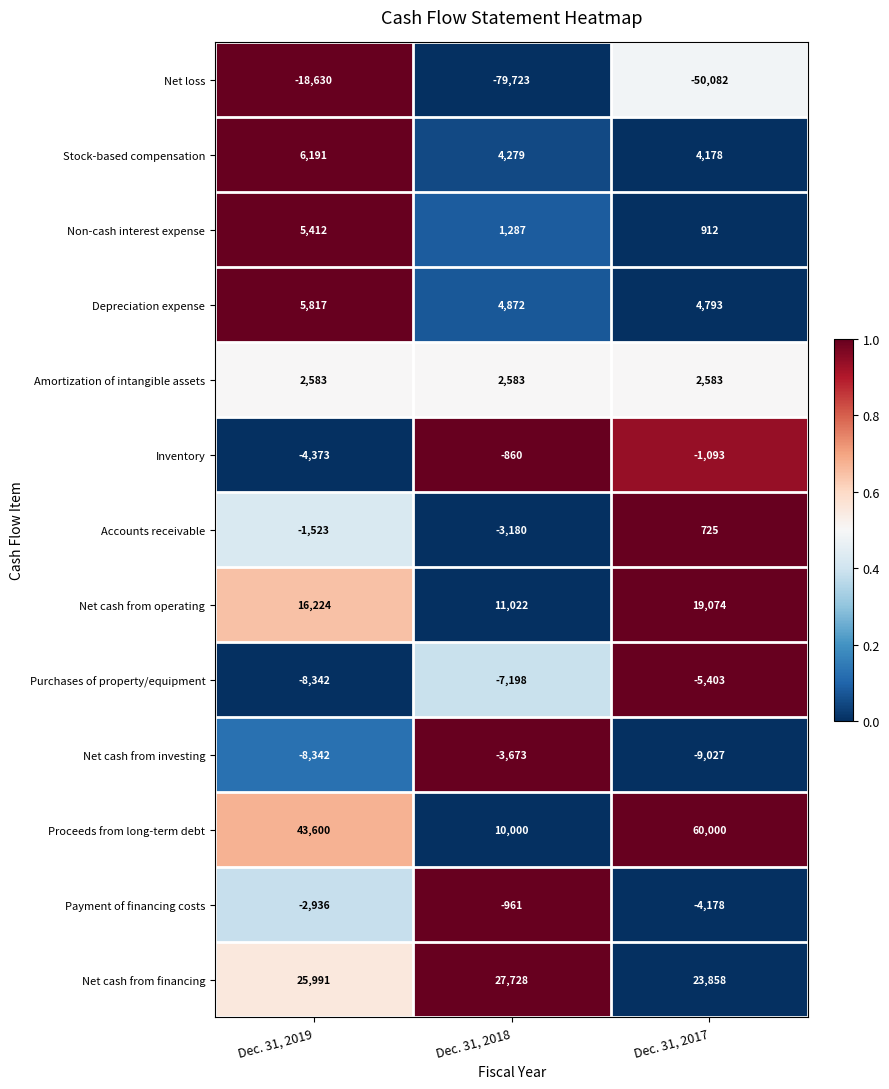

What is the difference between the maximum and minimum values in the Net cash from investing series?

5354